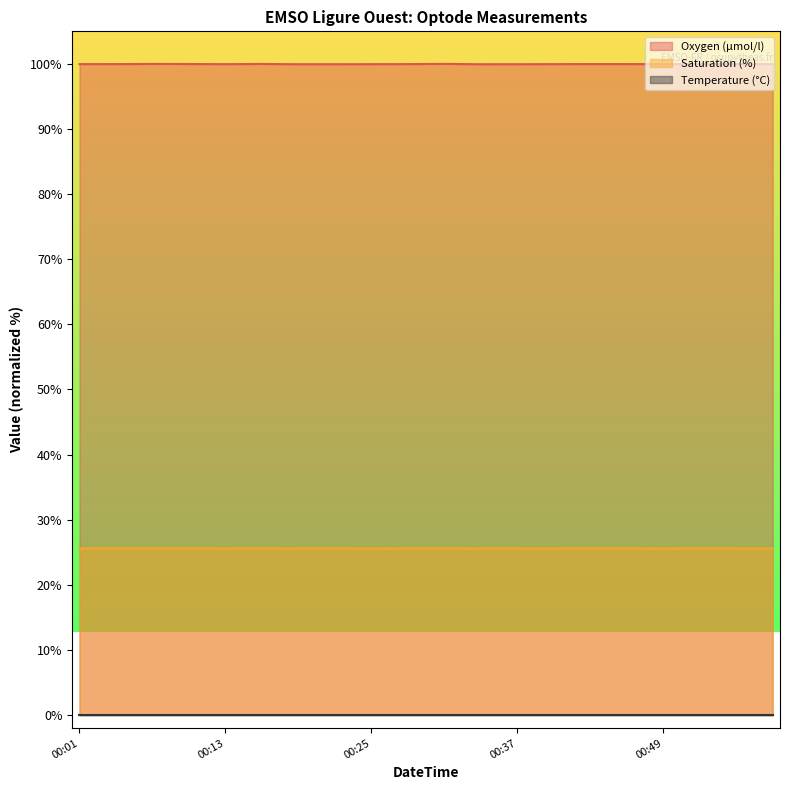

In Oxygen (µmol/l), how many points are higher than both neighbors (excluding endpoints)?

5